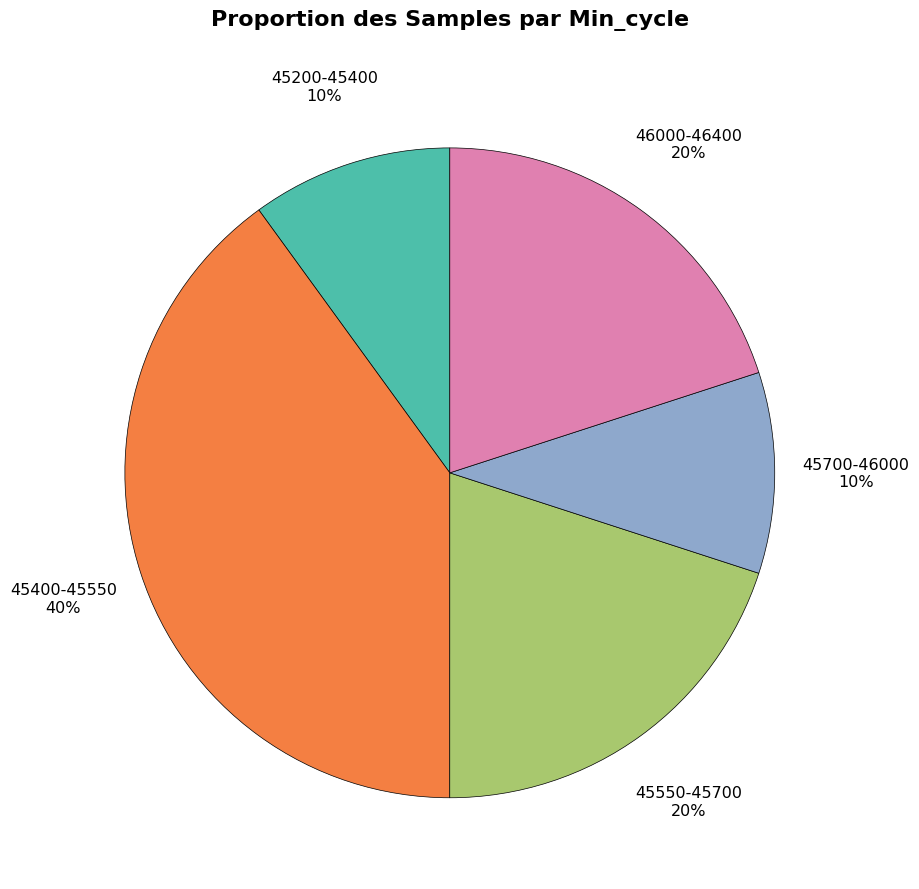

To the nearest percent, what portion does 45400-45550 represent?

40%